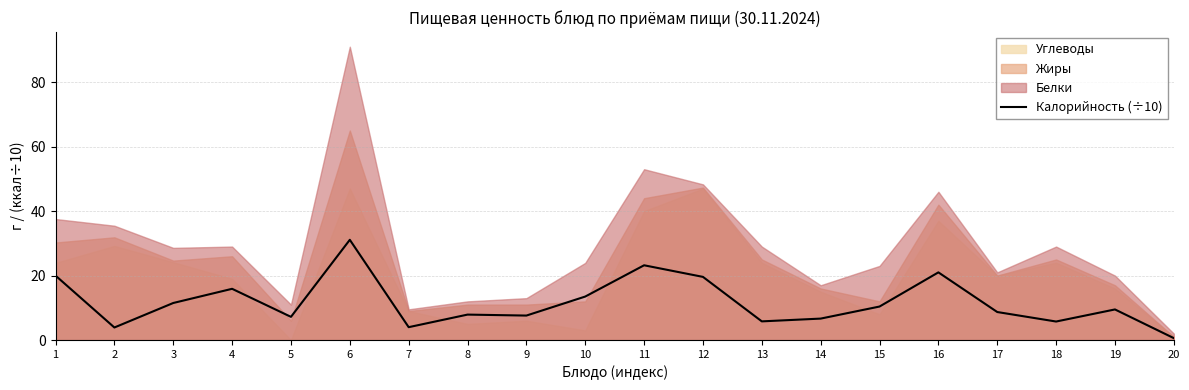

What is the difference between the maximum and second lowest values?

27.2